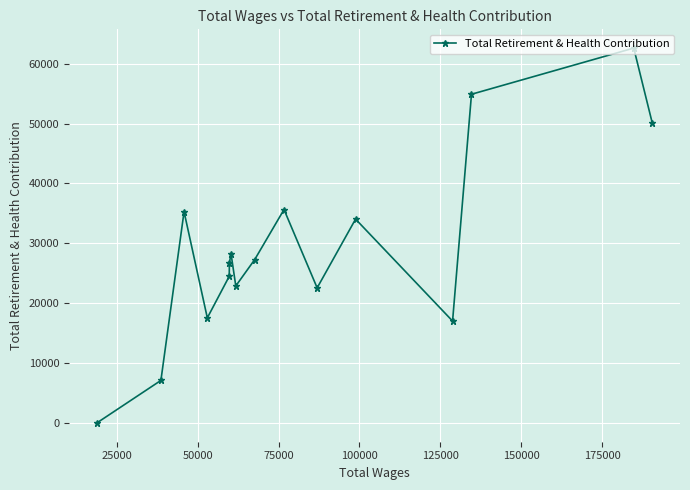

What is the sum of all values?

466490